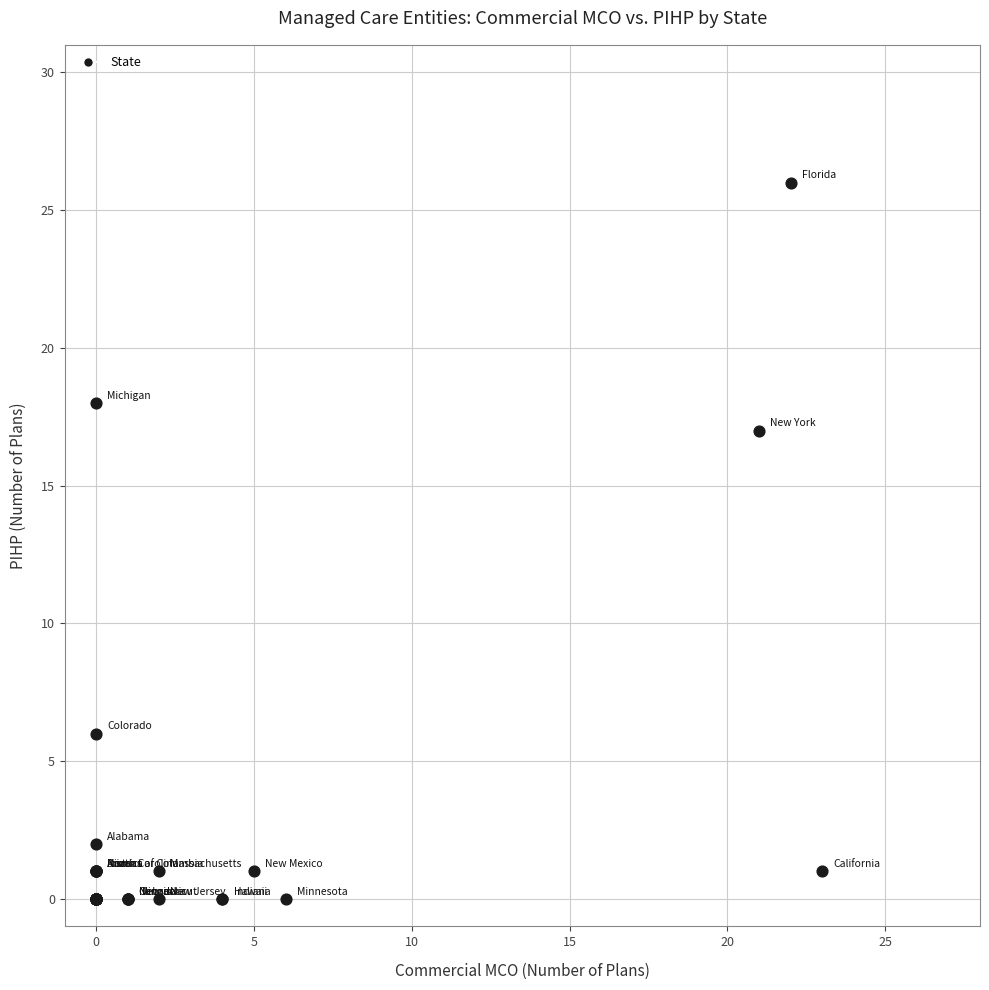

What Y value in the scatter plot is closest to 13?

17